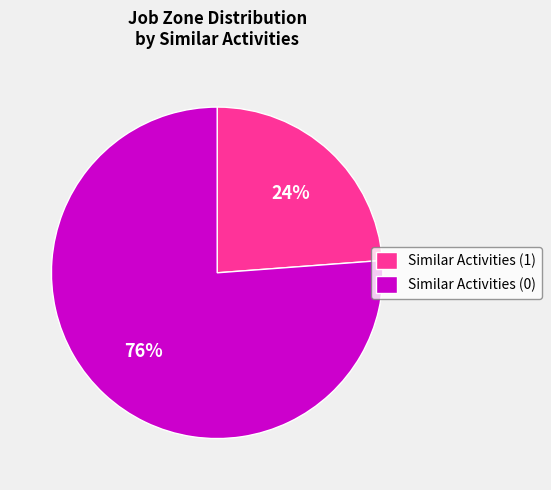

To the nearest percent, what is the difference between the largest and smallest slice percentages?

52%